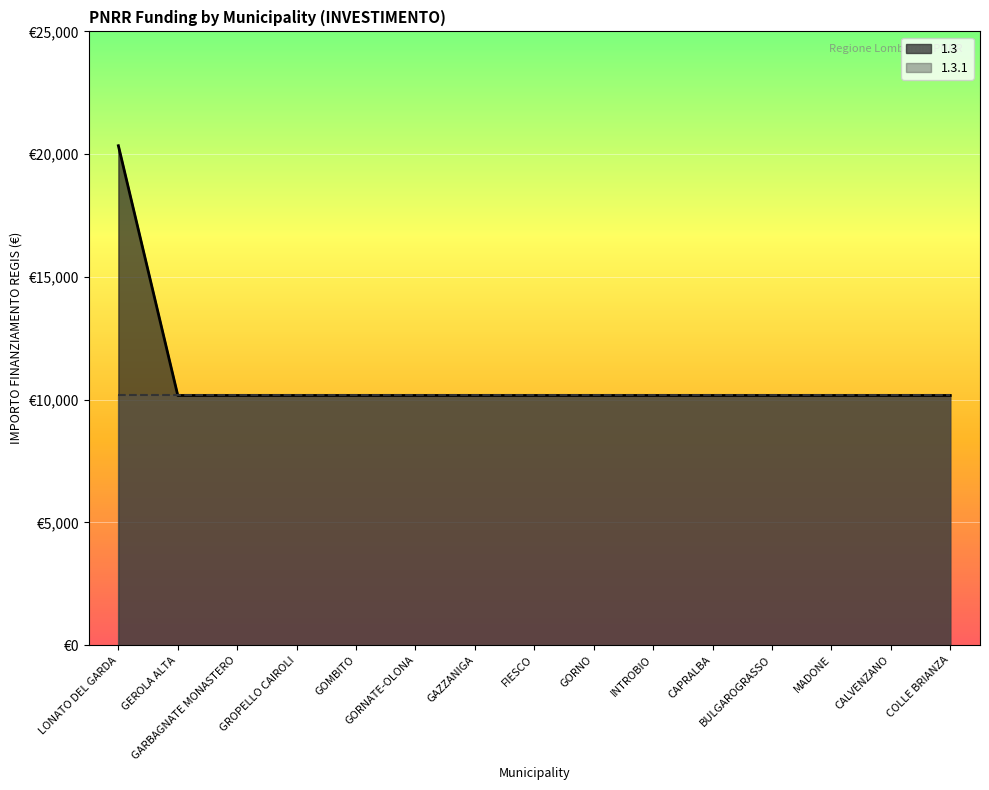

What is the minimum value shown in the chart?

10172